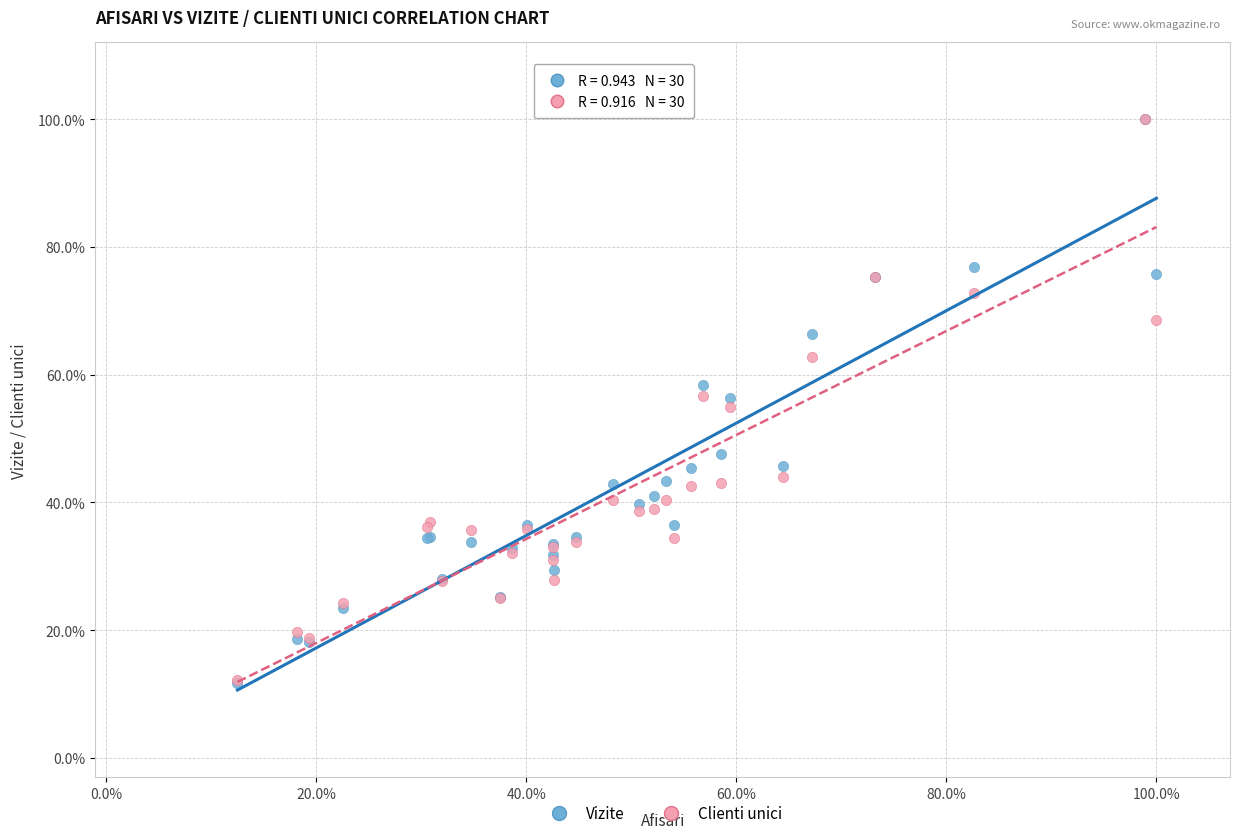

Which series has the widest spread of Y values?

Vizite